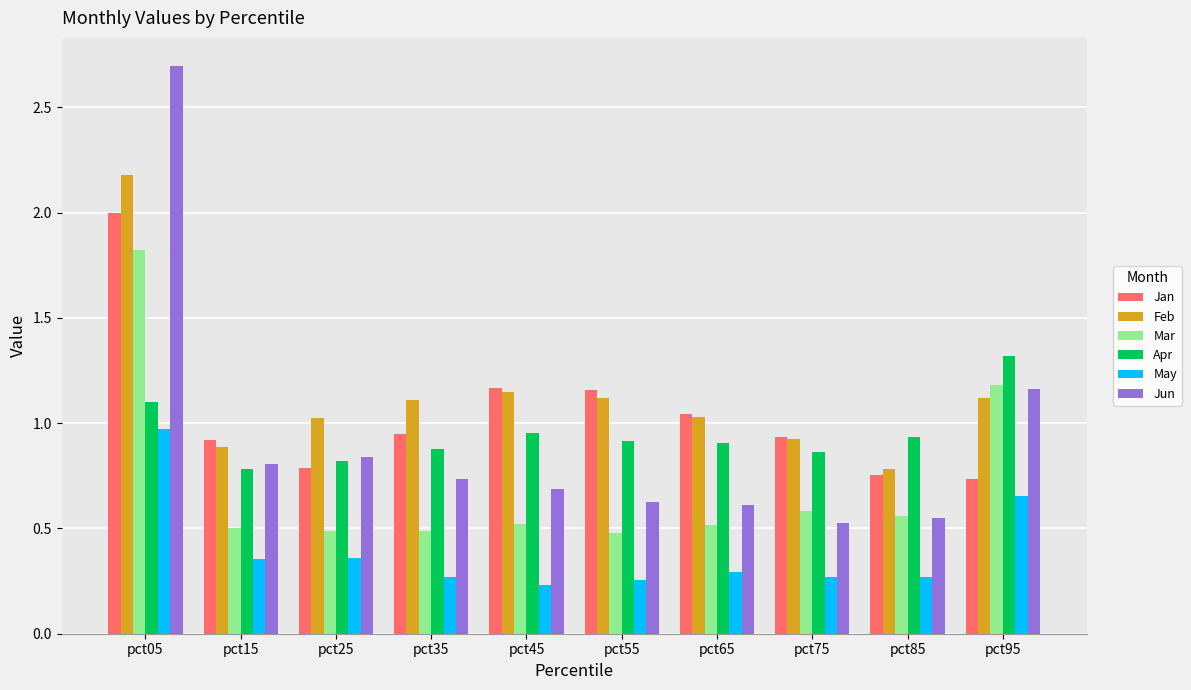

What is the total value across all series at pct25?

4.3